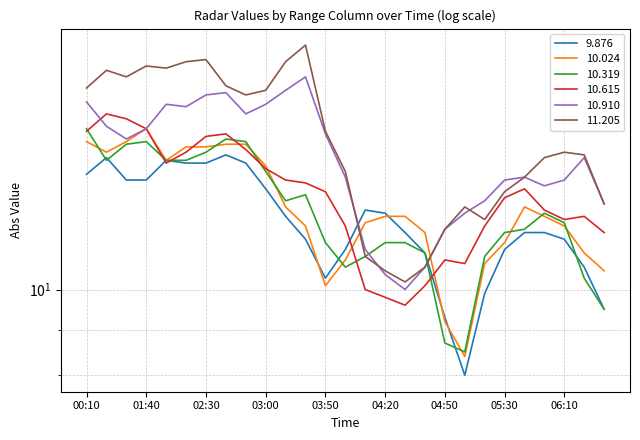

What is the greatest value displayed?

18.9